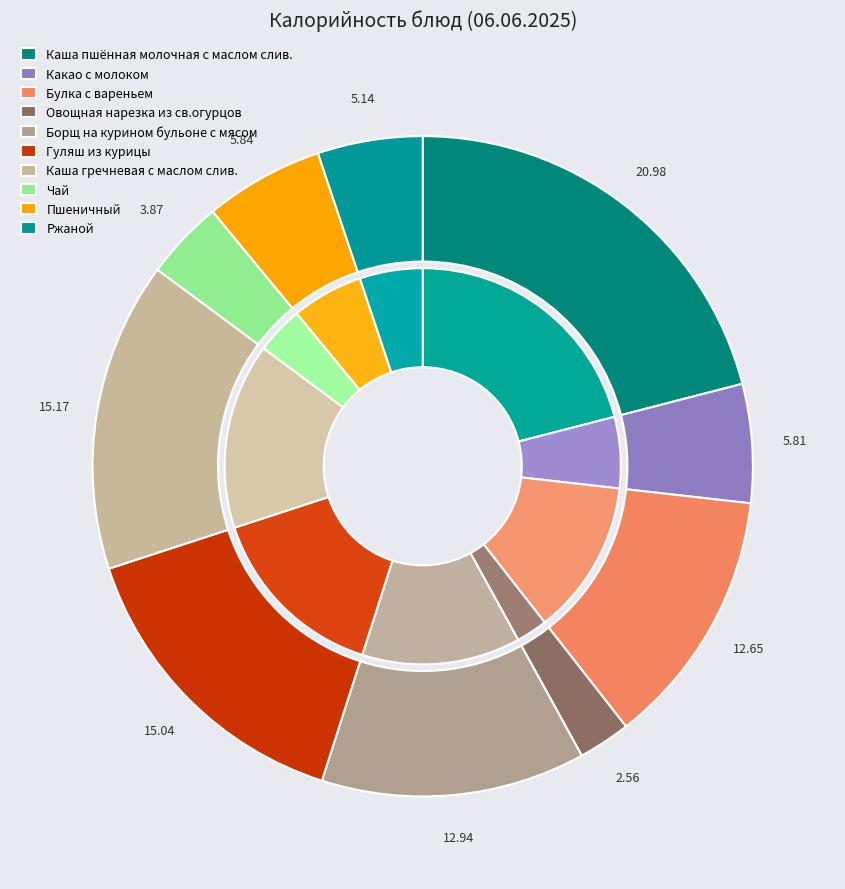

To the nearest percent, what is the average slice percentage?

10%